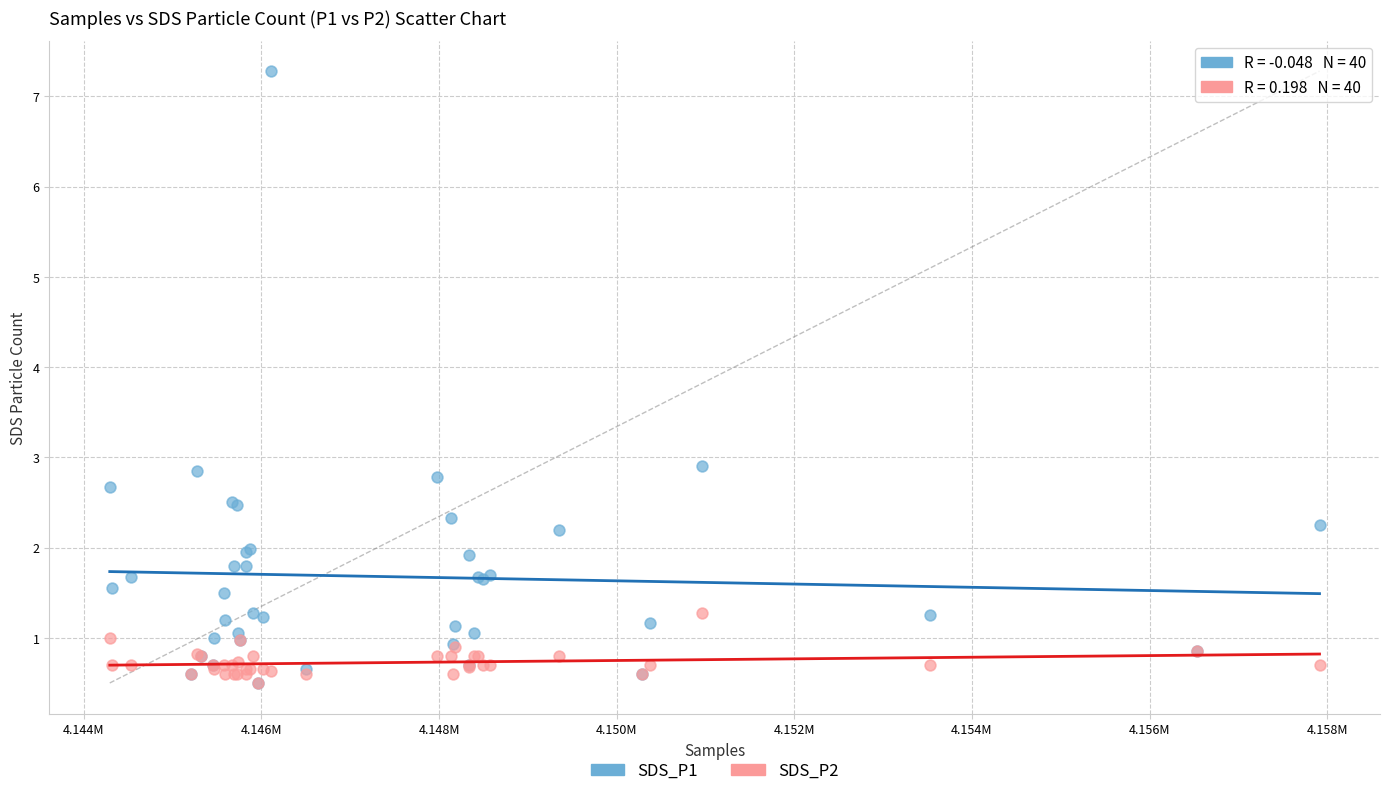

What are all the series names shown in the legend?

SDS_P1, SDS_P2